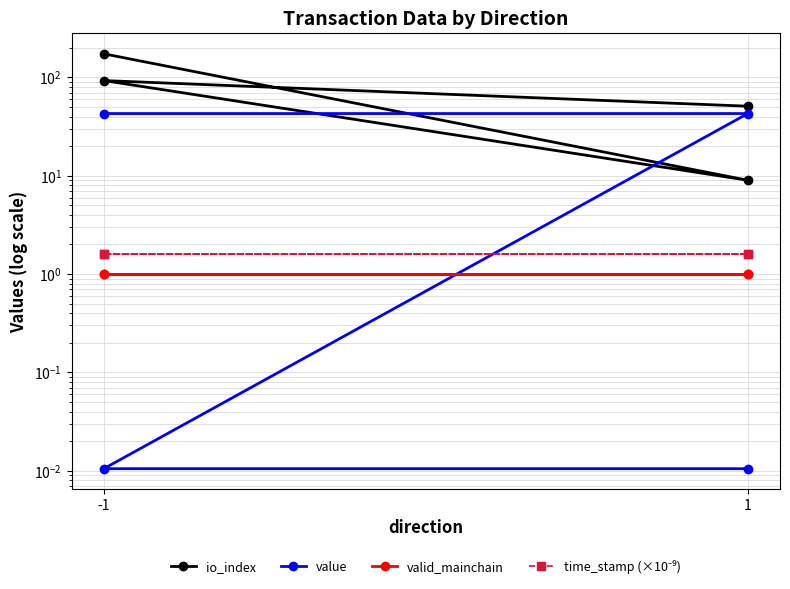

How many interior local peaks does the io_index series have?

1